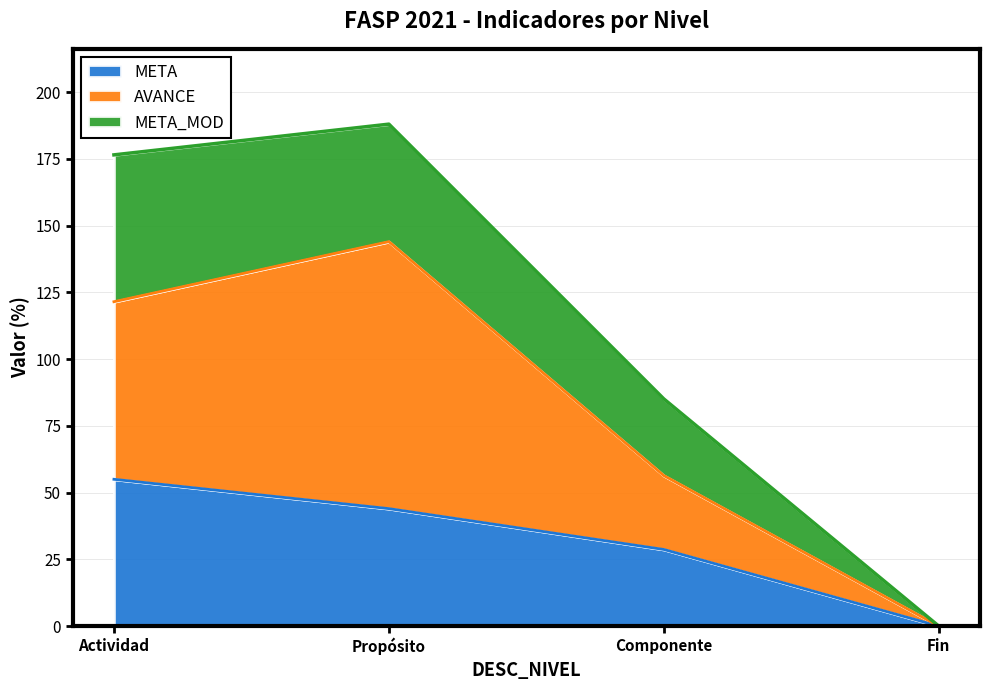

Does the chart have visible grid lines?

Yes